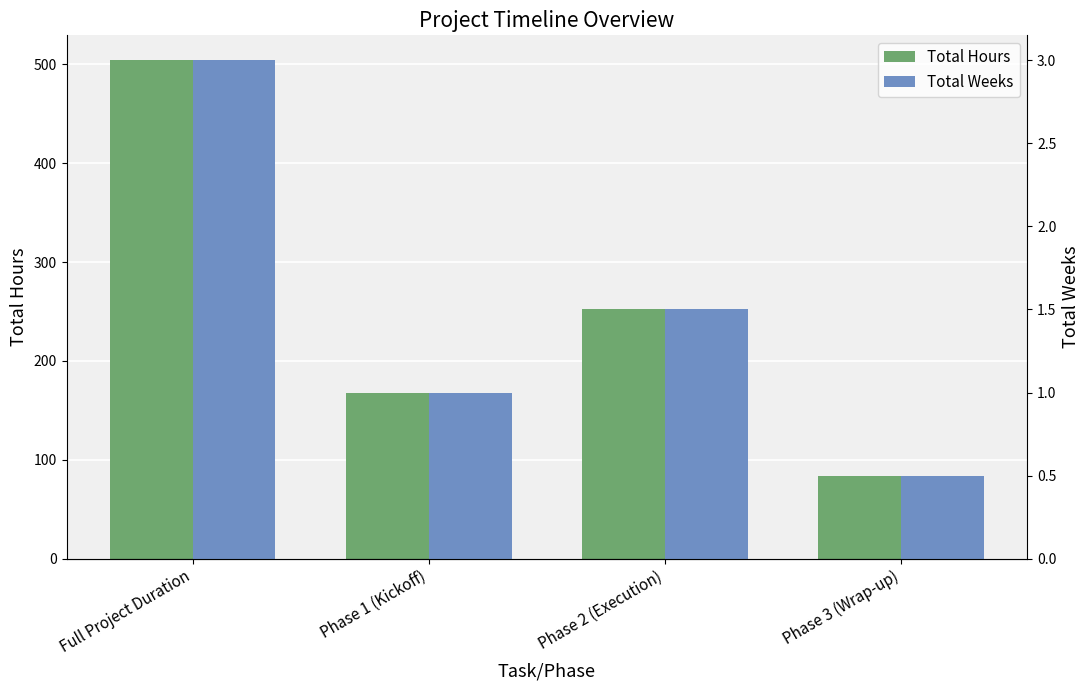

What is the sum of all Total Weeks values?

6.0